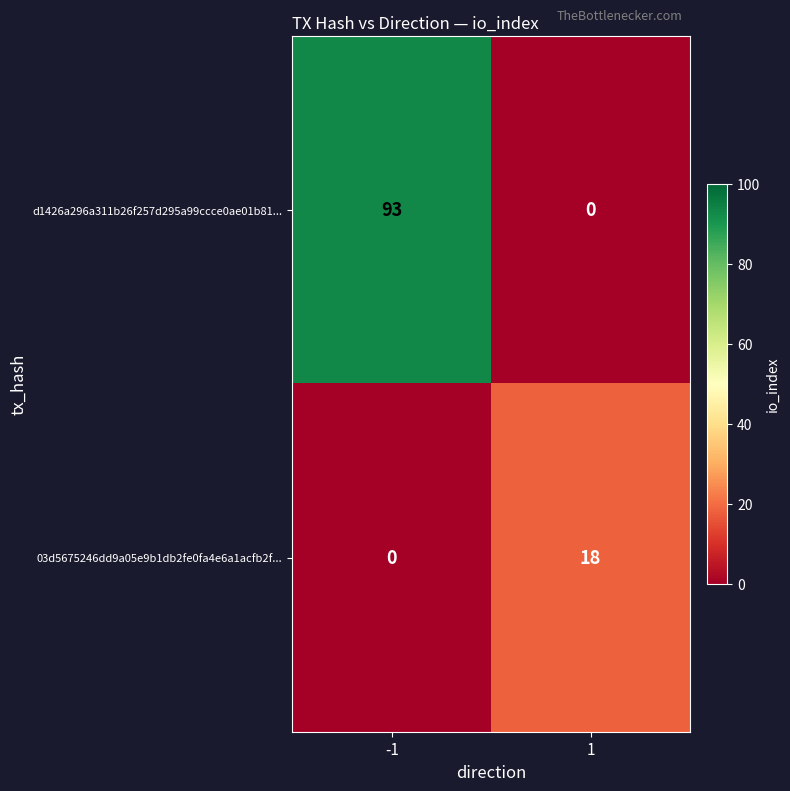

What is the total value across all series at 1?

18